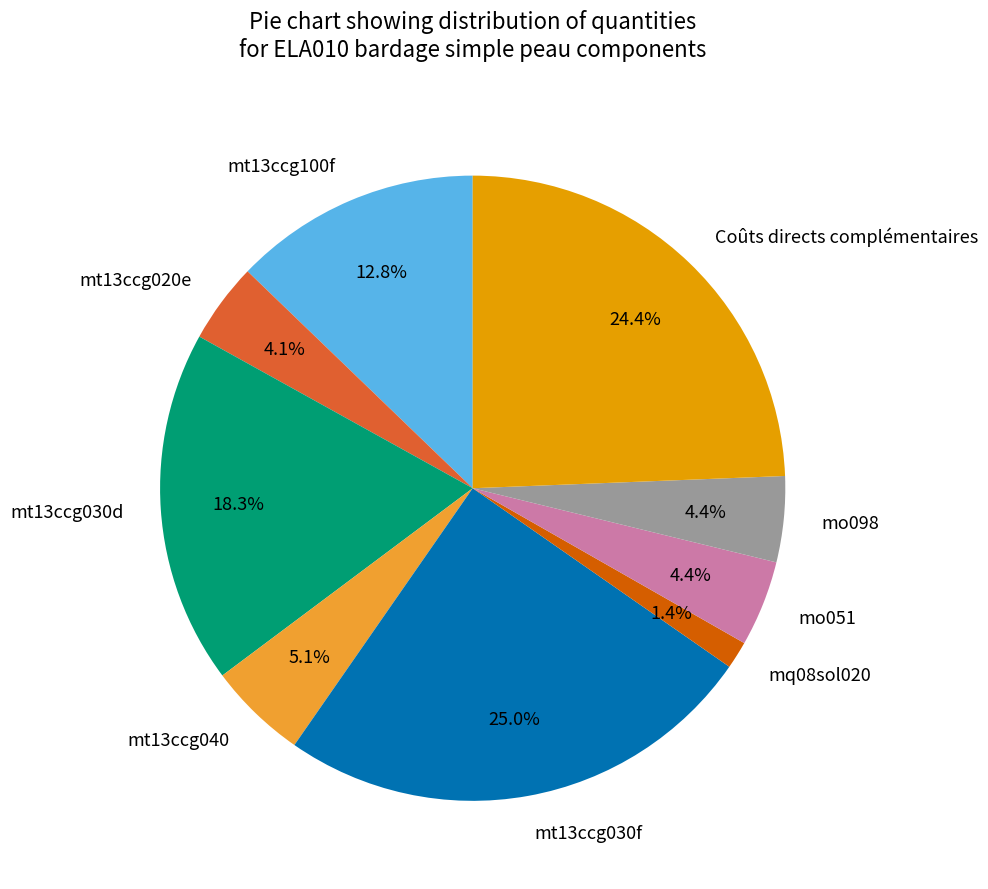

To the nearest percent, what is the difference between the largest and smallest slice percentages?

24%